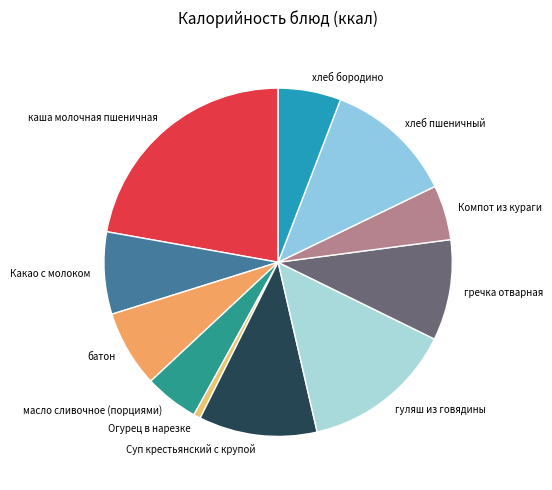

Is the sum of Суп крестьянский с крупой and батон greater than half?

No